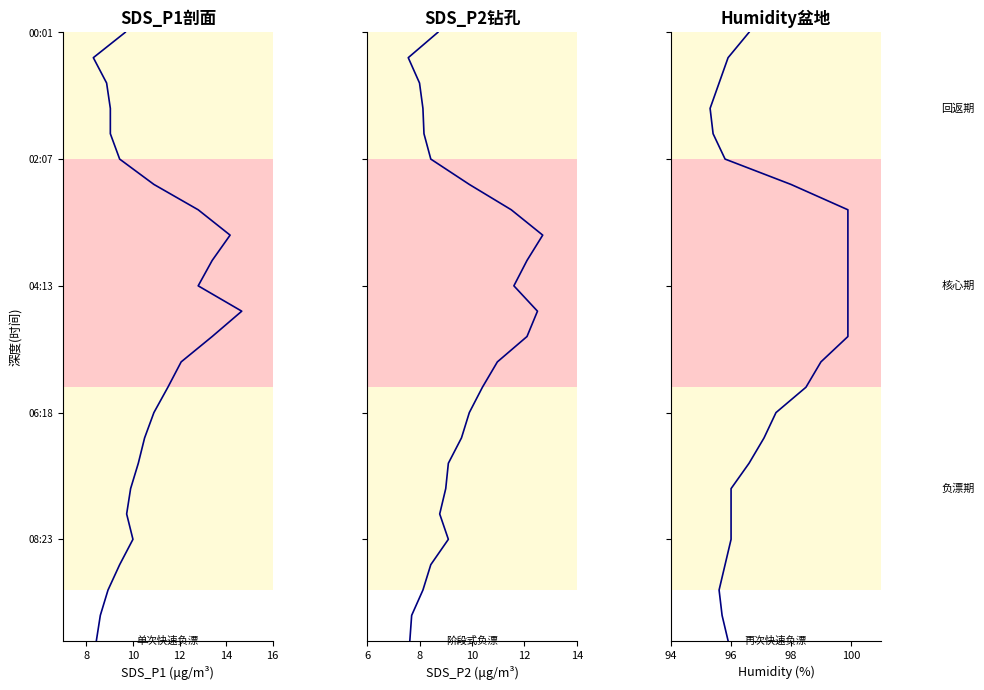

The value of SDS_P2 (μg/m³) at 12 is 6. True or false?

False